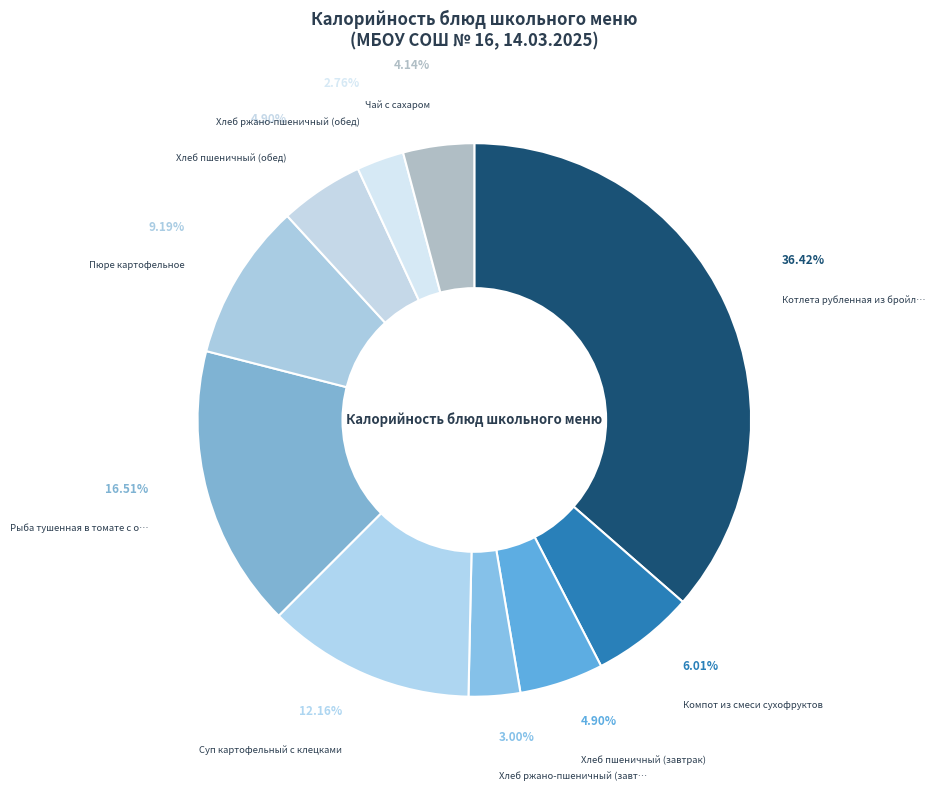

How many slices are in this pie chart?

10